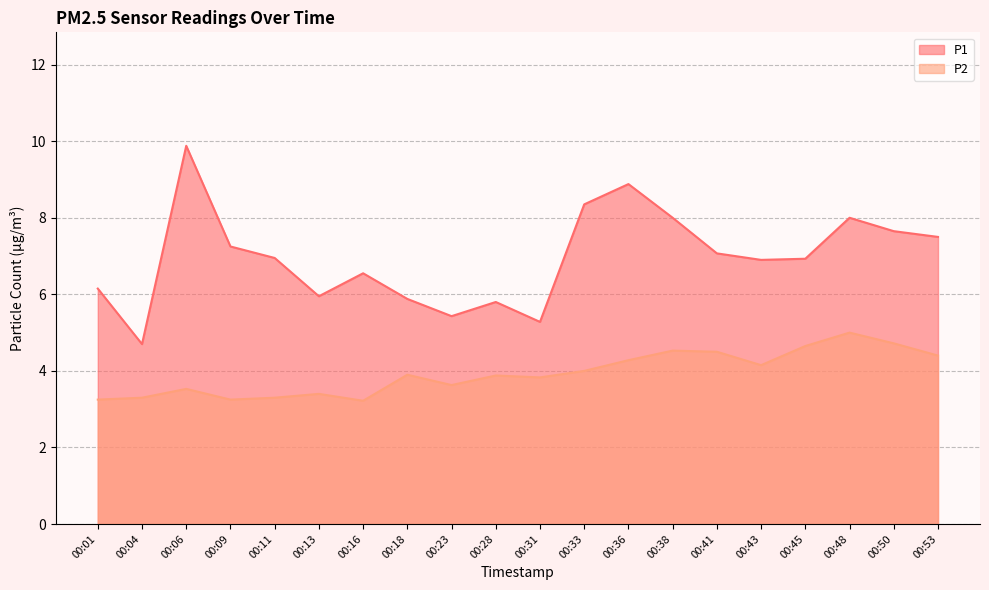

The value of P1 at 00:36 is 4.2. True or false?

False